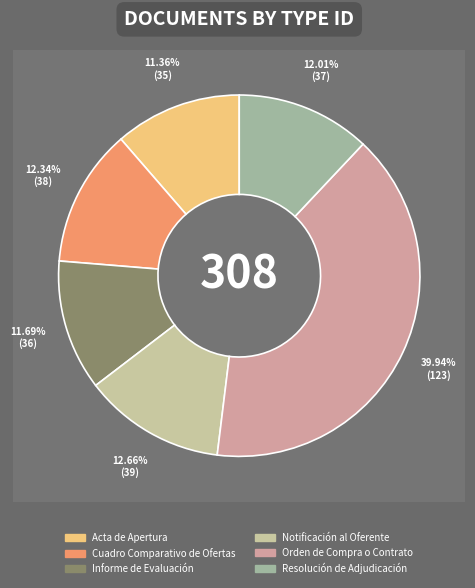

True or false: Informe de Evaluación accounts for 17% of the total.

False